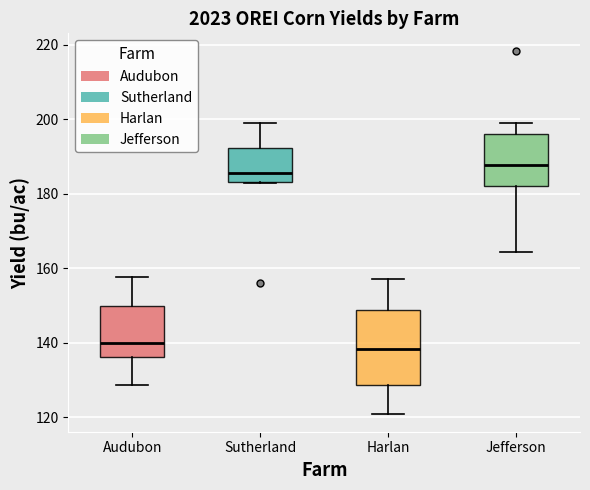

Reading left to right, transcribe this box plot: for each box, give where its median line is, the range the box spans, and where its two whiskers end, as read against the y-axis. The values are not printed on the chart, so give them approximately, as read against the axis.

Audubon: median 140, box 136 to 150, whiskers 128 to 158
Sutherland: median 186, box 184 to 192, whiskers 184 to 200
Harlan: median 138, box 128 to 148, whiskers 122 to 158
Jefferson: median 188, box 182 to 196, whiskers 164 to 198